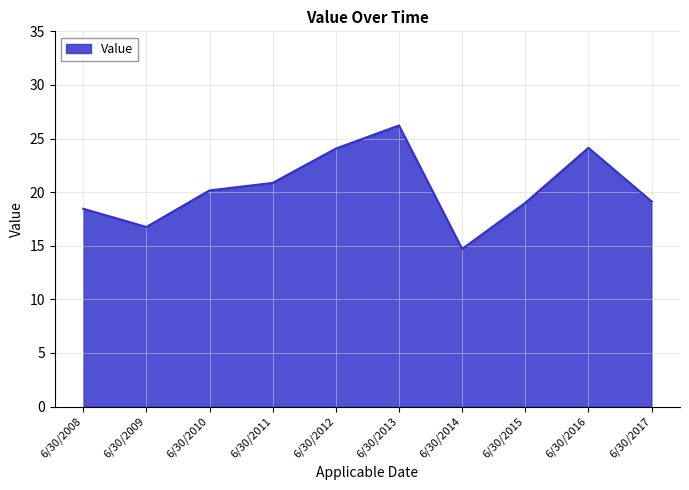

Where does the data first go above 20?

6/30/2010